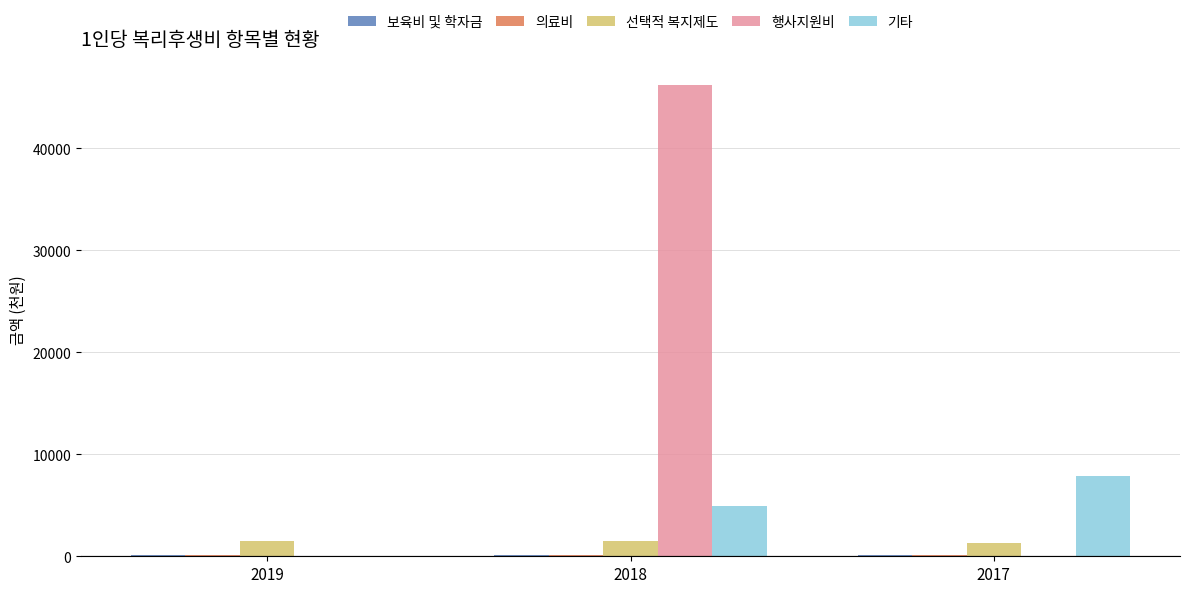

Which series has the largest total across all categories?

행사지원비